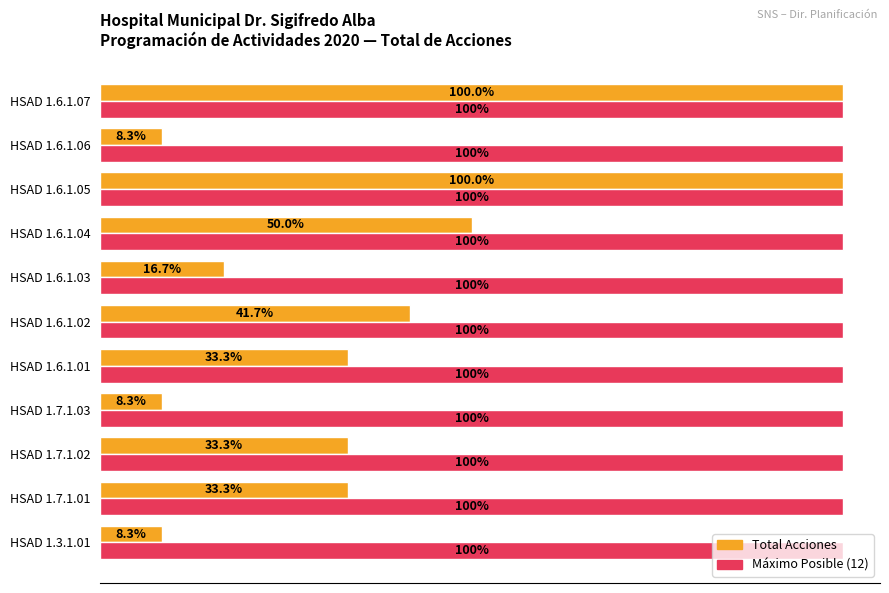

What are all the series names shown in the legend?

Total Acciones, Máximo Posible (12)